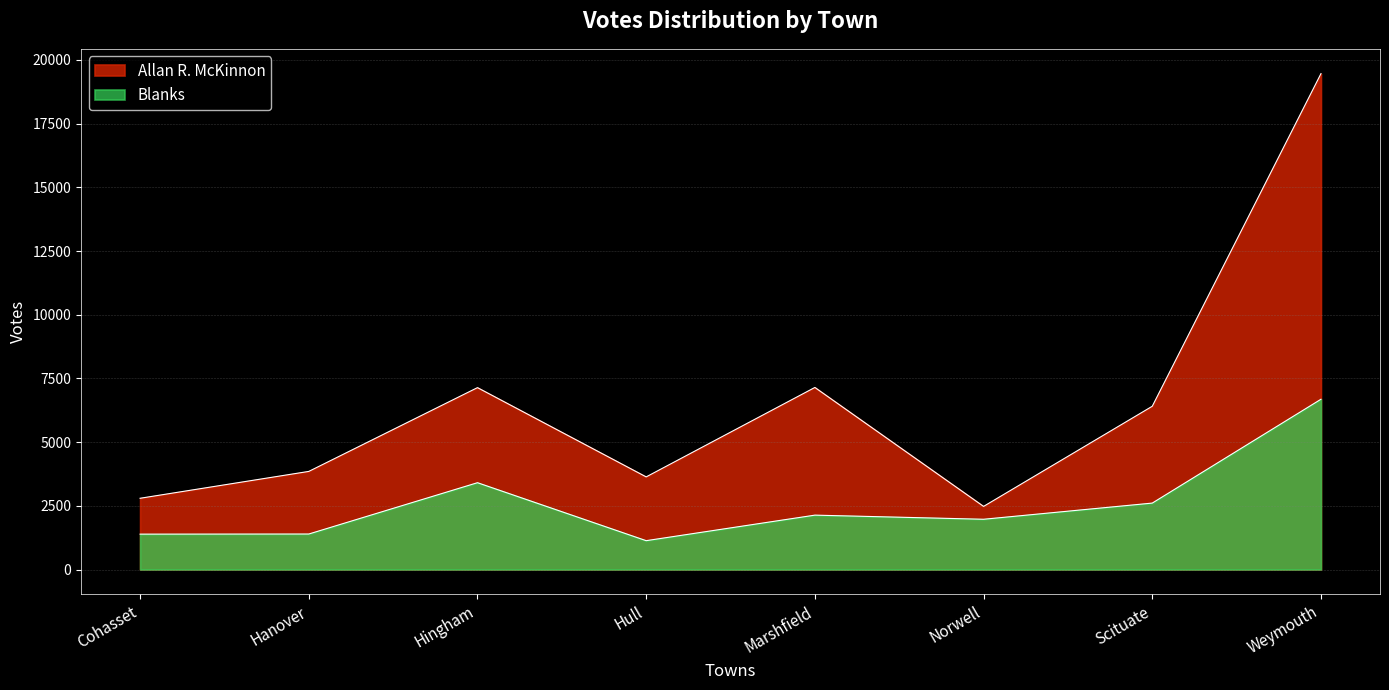

At how many categories does at least one series exceed 14535?

1